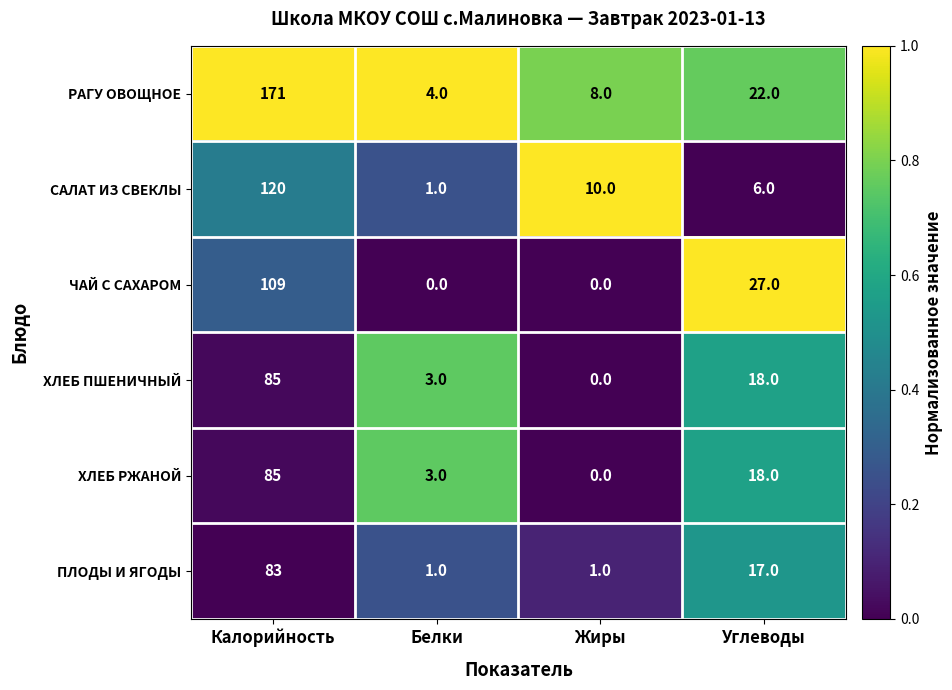

The РАГУ ОВОЩНОЕ series shows 22 at Углеводы. True or false?

True